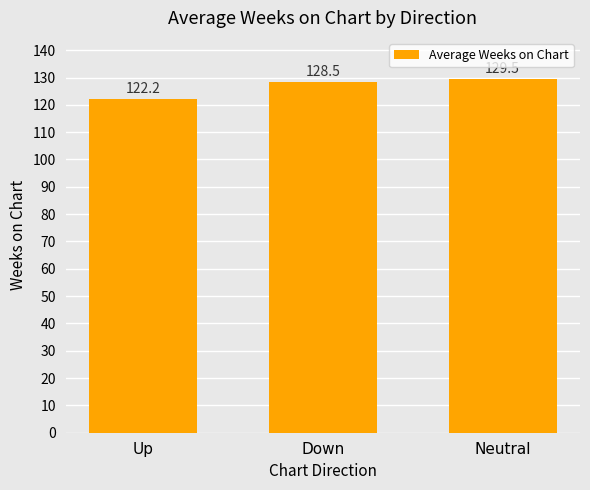

What is the greatest value displayed?

129.5